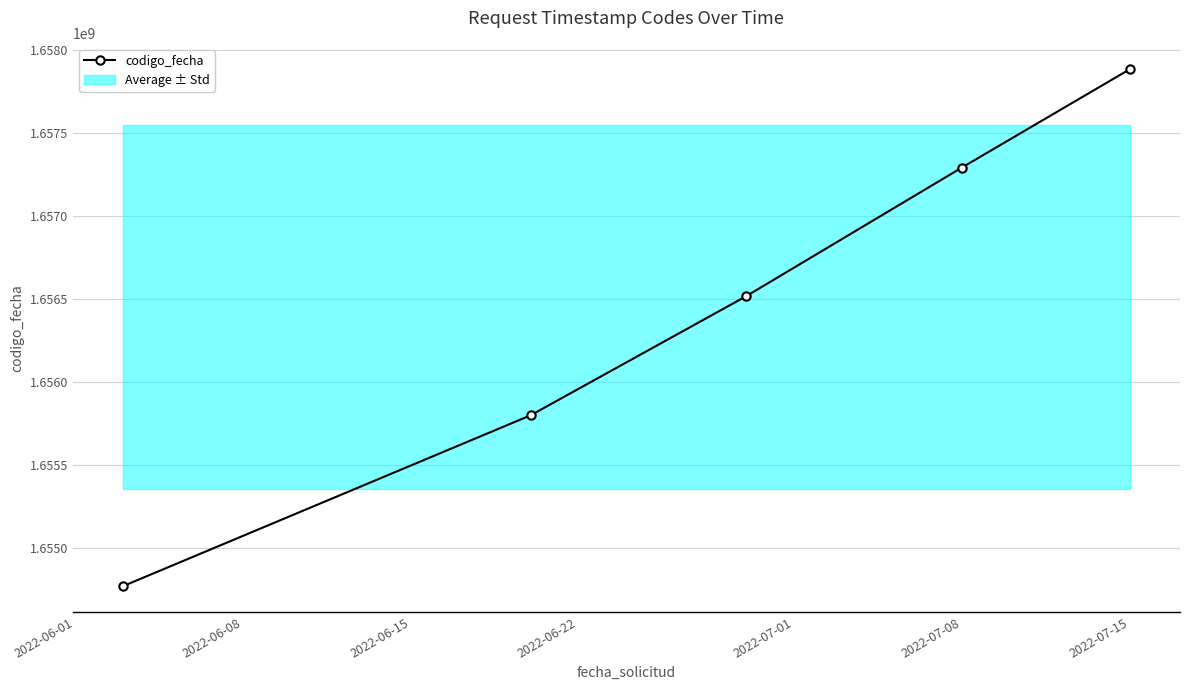

What is the lowest value of the codigo_fecha series?

1654769254